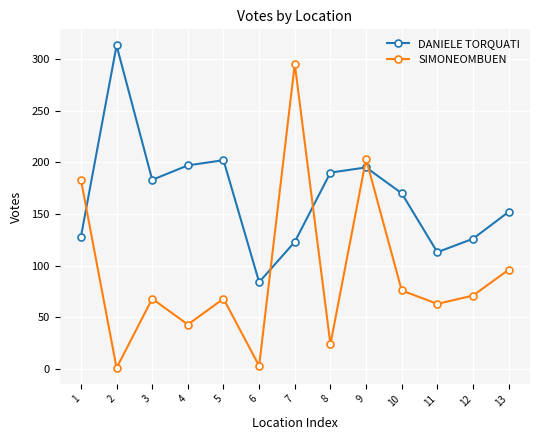

Reading left to right, extract all data points from this chart.

DANIELE TORQUATI: 128	313	183	197	202	84	123	190	195	170	113	126	152
SIMONEOMBUEN: 183	1	68	43	68	3	295	24	203	76	63	71	96